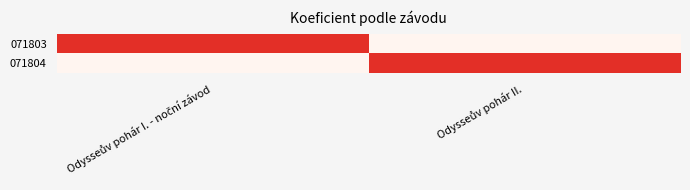

Which series has the largest range (max minus min)?

071803